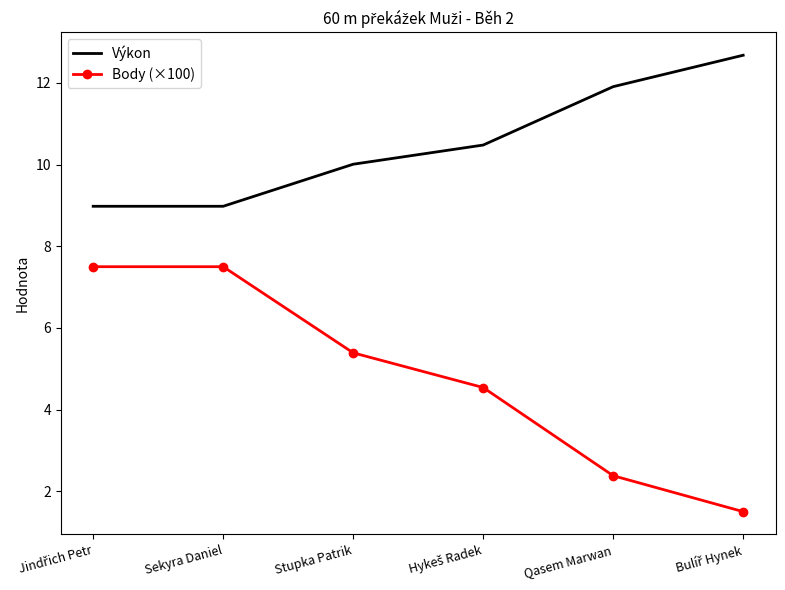

Rank the series by their maximum value, from highest to lowest.

Výkon, Body (×100)